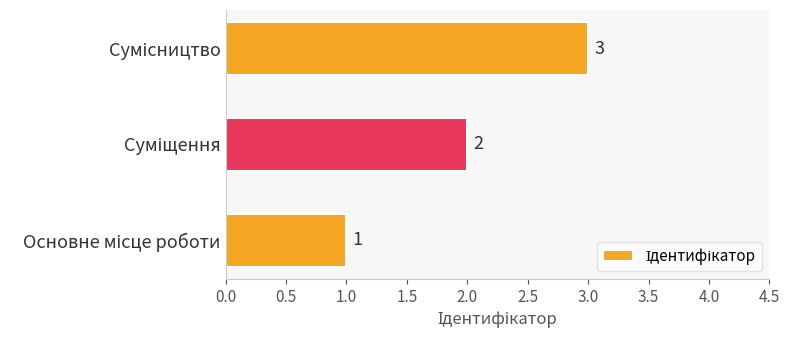

What is the greatest value displayed?

3